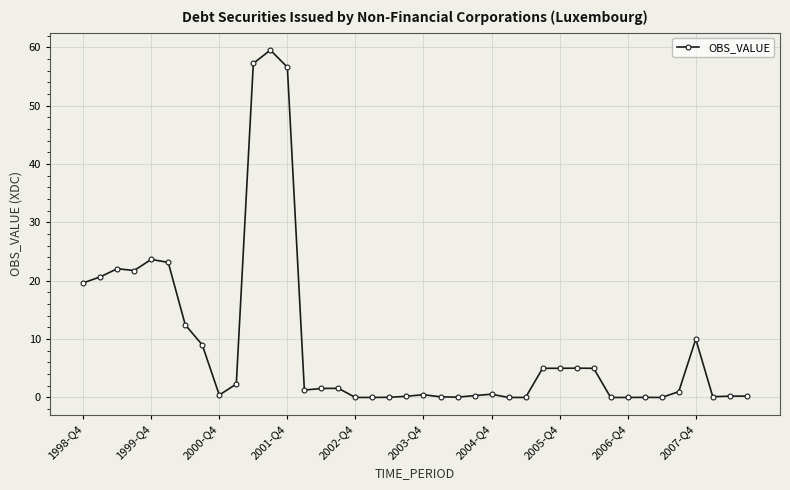

What is the value of the 4th point from the left?

21.8